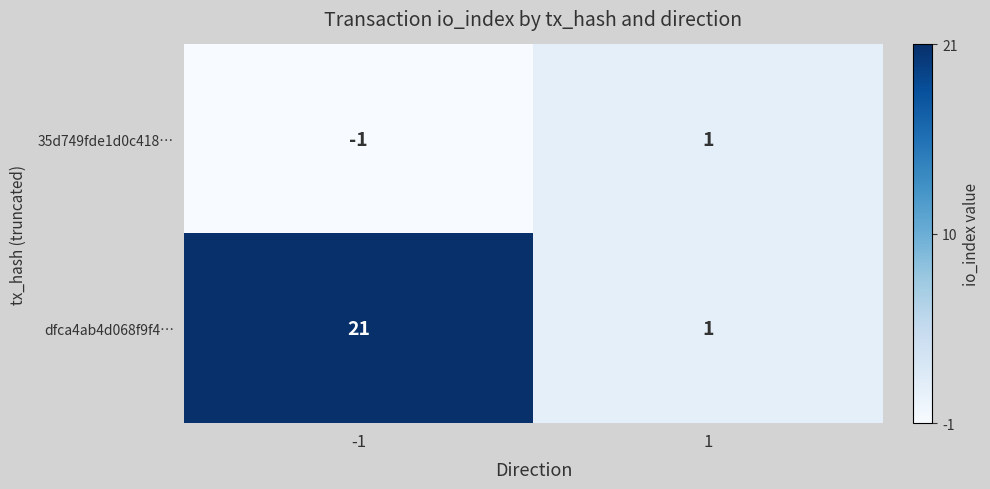

Which category has the lowest value across all series?

-1